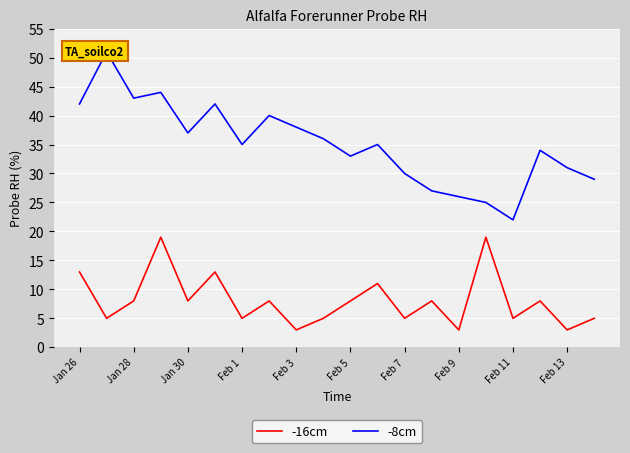

Is it true that -16cm equals 2 at Feb 5?

False